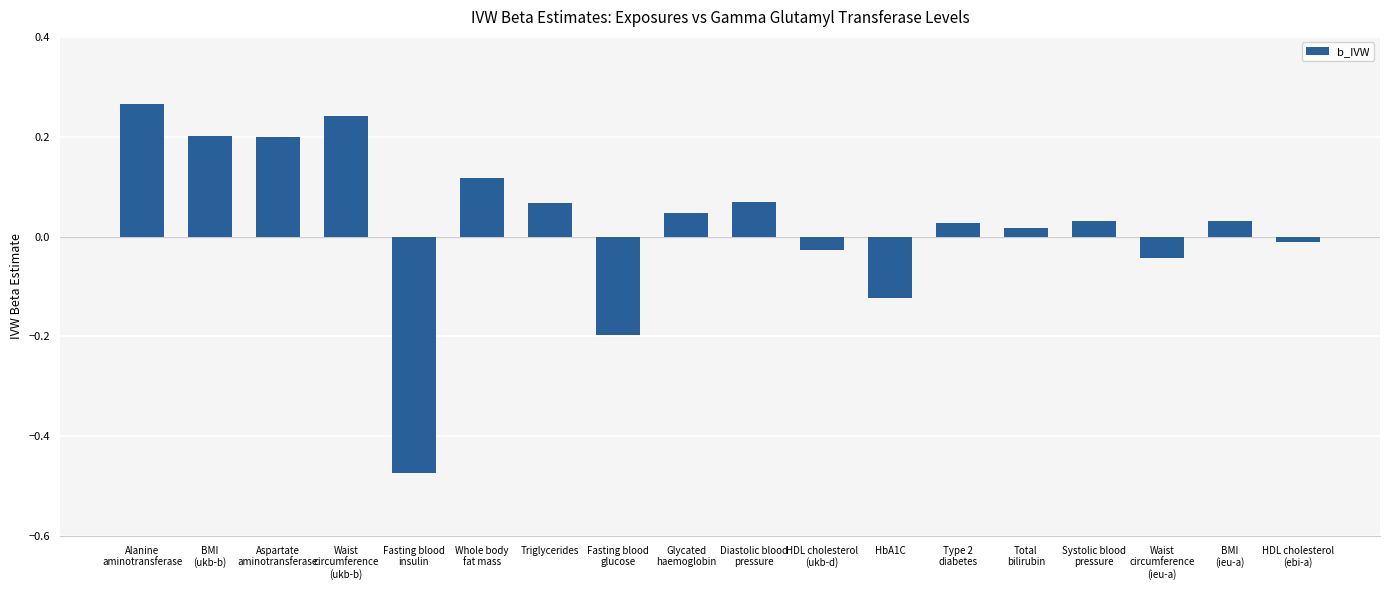

What is the sum of all values?

0.4